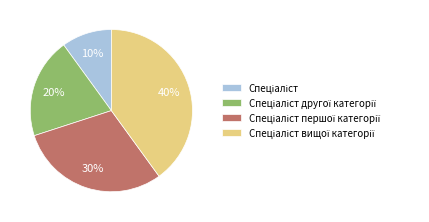

To the nearest percent, what is the average slice percentage?

25%